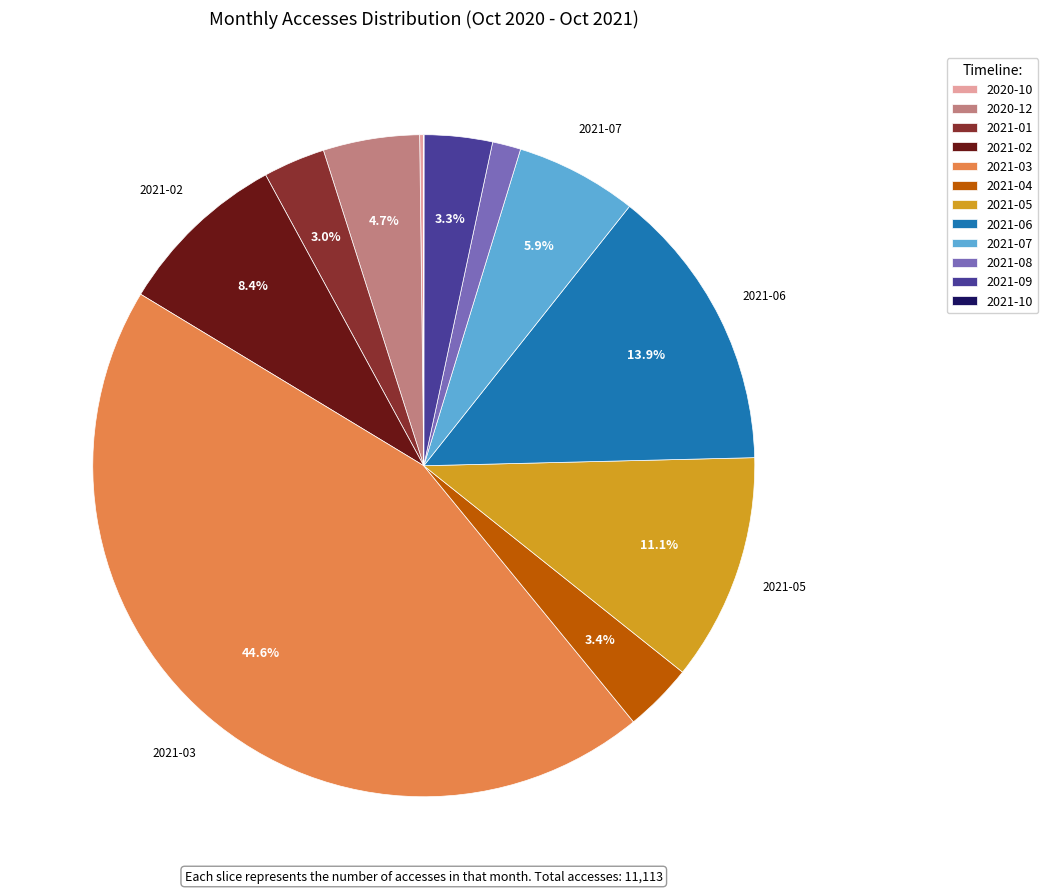

Is there a majority slice in this chart?

No